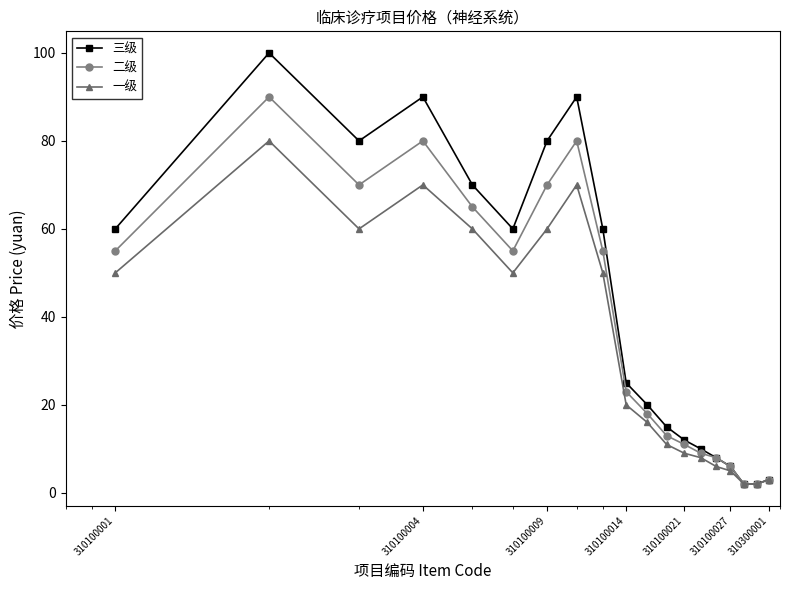

True or false: 三级 has more than 2 interior local peaks.

True